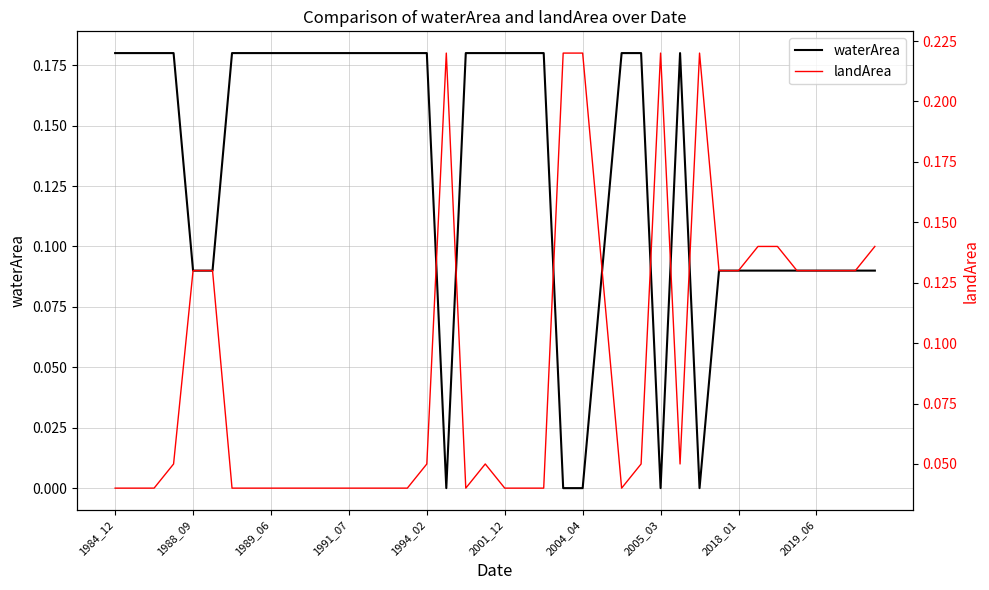

List the series in order of their peak value, lowest first.

waterArea, landArea